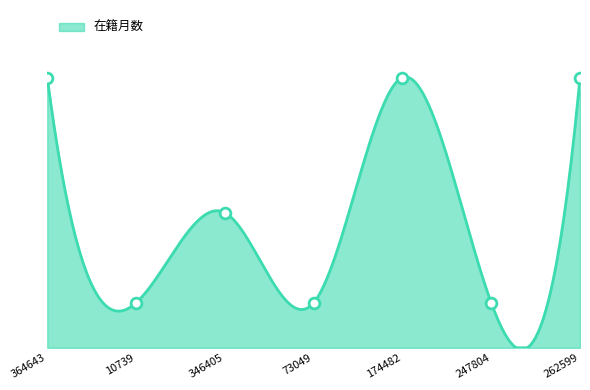

Which has a higher value, 73049 or 174482?

174482